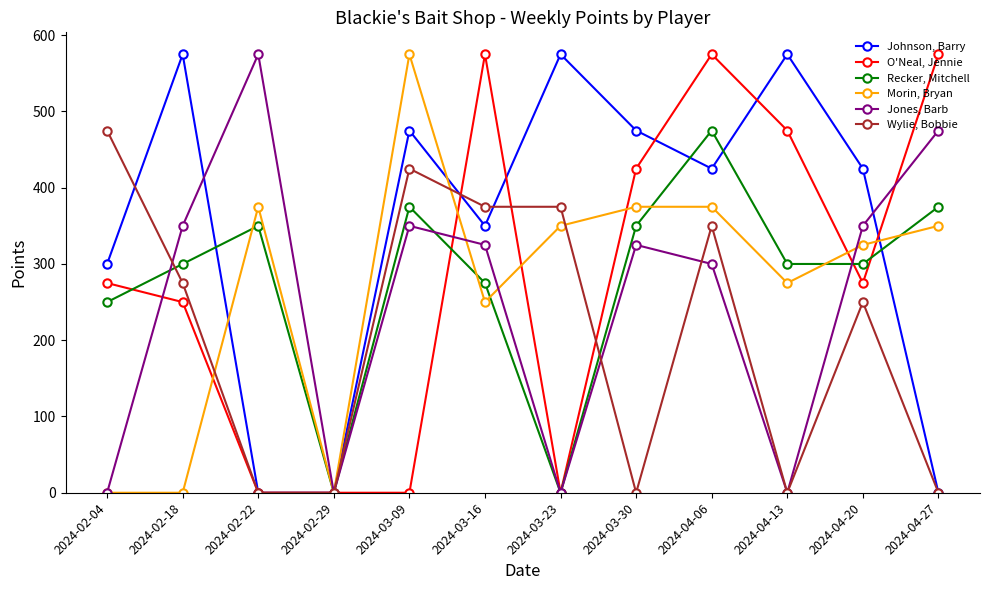

After their last crossing, which series has the higher values: Johnson, Barry or Morin, Bryan?

Morin, Bryan